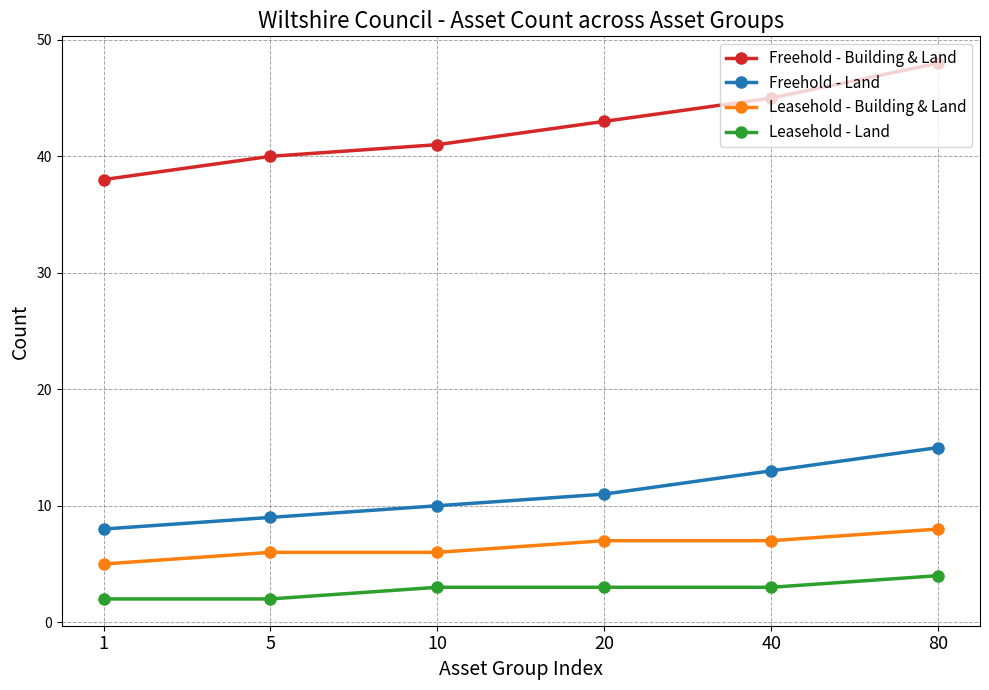

Which series has the largest range (max minus min)?

Freehold - Building & Land